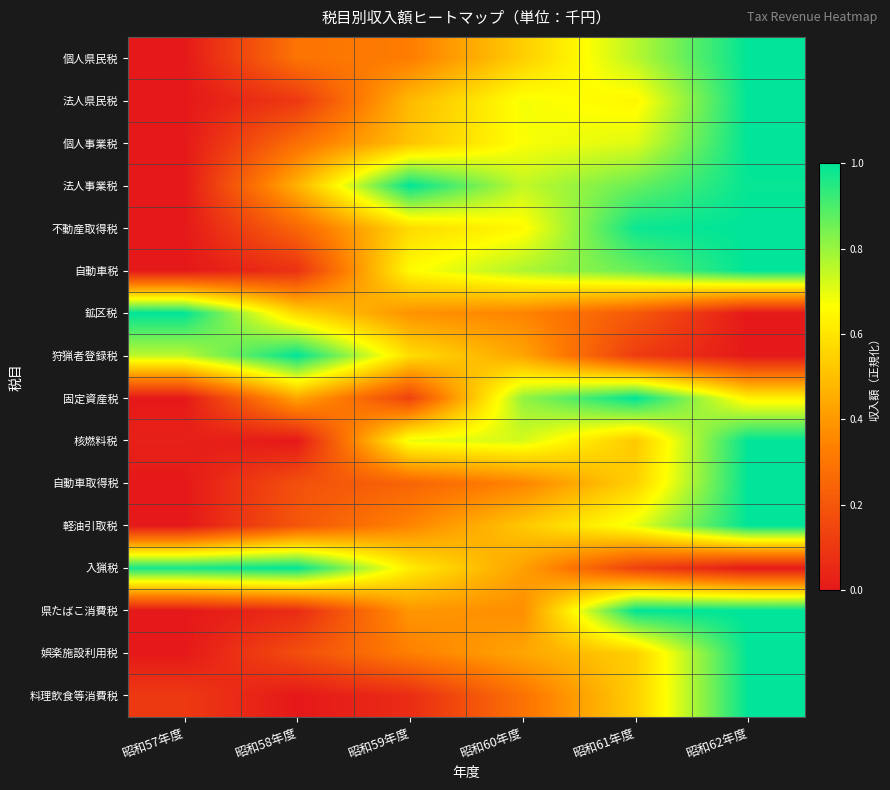

Reading left to right, transcribe all the data shown in this chart.

個人県民税: 昭和57年度=0.0	昭和58年度=0.3	昭和59年度=0.3	昭和60年度=0.5	昭和61年度=0.8	昭和62年度=1.0
法人県民税: 昭和57年度=0.0	昭和58年度=0.1	昭和59年度=0.5	昭和60年度=0.7	昭和61年度=0.6	昭和62年度=1.0
個人事業税: 昭和57年度=0.0	昭和58年度=0.3	昭和59年度=0.5	昭和60年度=0.7	昭和61年度=0.7	昭和62年度=1.0
法人事業税: 昭和57年度=0.0	昭和58年度=0.5	昭和59年度=1.0	昭和60年度=0.7	昭和61年度=0.9	昭和62年度=1.0
不動産取得税: 昭和57年度=0.0	昭和58年度=0.3	昭和59年度=0.6	昭和60年度=0.7	昭和61年度=1.0	昭和62年度=1.0
自動車税: 昭和57年度=0.0	昭和58年度=0.1	昭和59年度=0.7	昭和60年度=0.8	昭和61年度=0.9	昭和62年度=1.0
鉱区税: 昭和57年度=1.0	昭和58年度=0.6	昭和59年度=0.4	昭和60年度=0.3	昭和61年度=0.2	昭和62年度=0.0
狩猟者登録税: 昭和57年度=0.8	昭和58年度=1.0	昭和59年度=0.6	昭和60年度=0.4	昭和61年度=0.1	昭和62年度=0.0
固定資産税: 昭和57年度=0.0	昭和58年度=0.4	昭和59年度=0.1	昭和60年度=0.8	昭和61年度=1.0	昭和62年度=0.6
核燃料税: 昭和57年度=0.0	昭和58年度=0.0	昭和59年度=0.7	昭和60年度=0.7	昭和61年度=0.5	昭和62年度=1.0
自動車取得税: 昭和57年度=0.0	昭和58年度=0.2	昭和59年度=0.2	昭和60年度=0.3	昭和61年度=0.5	昭和62年度=1.0
軽油引取税: 昭和57年度=0.0	昭和58年度=0.2	昭和59年度=0.3	昭和60年度=0.5	昭和61年度=0.7	昭和62年度=1.0
入猟税: 昭和57年度=1.0	昭和58年度=1.0	昭和59年度=0.6	昭和60年度=0.4	昭和61年度=0.1	昭和62年度=0.0
県たばこ消費税: 昭和57年度=0.0	昭和58年度=0.1	昭和59年度=0.4	昭和60年度=0.4	昭和61年度=1.0	昭和62年度=1.0
娯楽施設利用税: 昭和57年度=0.0	昭和58年度=0.2	昭和59年度=0.3	昭和60年度=0.4	昭和61年度=0.5	昭和62年度=1.0
料理飲食等消費税: 昭和57年度=0.1	昭和58年度=0.0	昭和59年度=0.1	昭和60年度=0.3	昭和61年度=0.5	昭和62年度=1.0